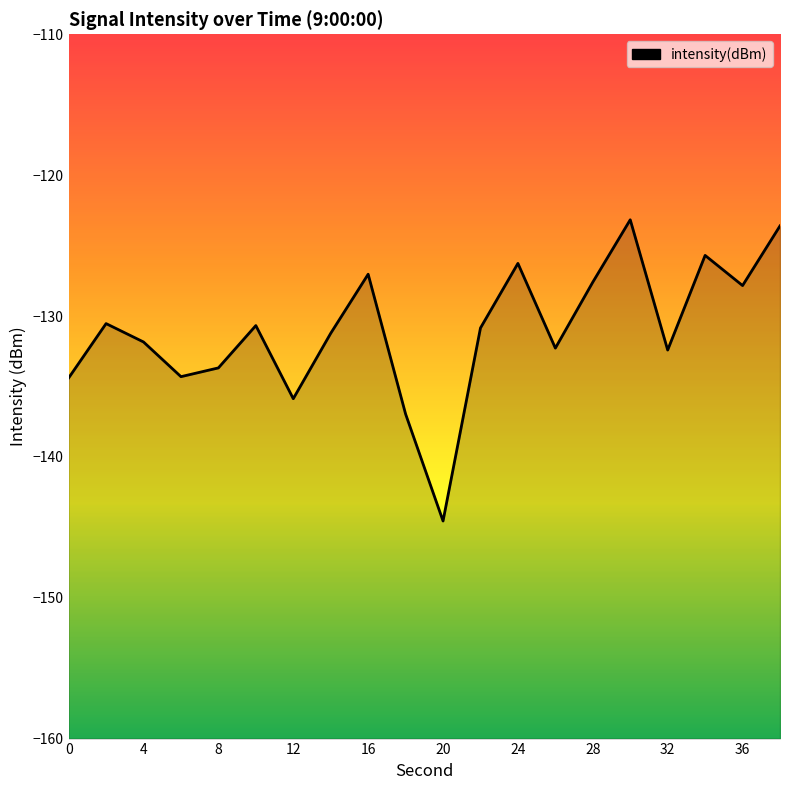

True or false: the data shows -205.5 at 0.

False